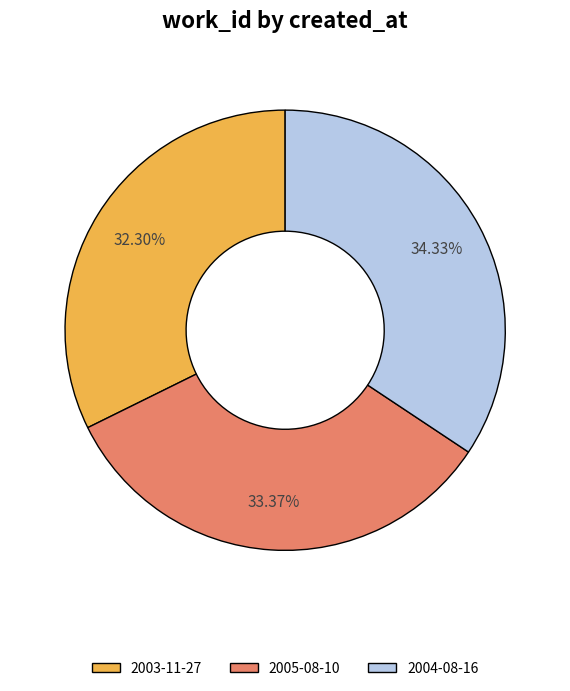

Which slice is the largest?

2004-08-16